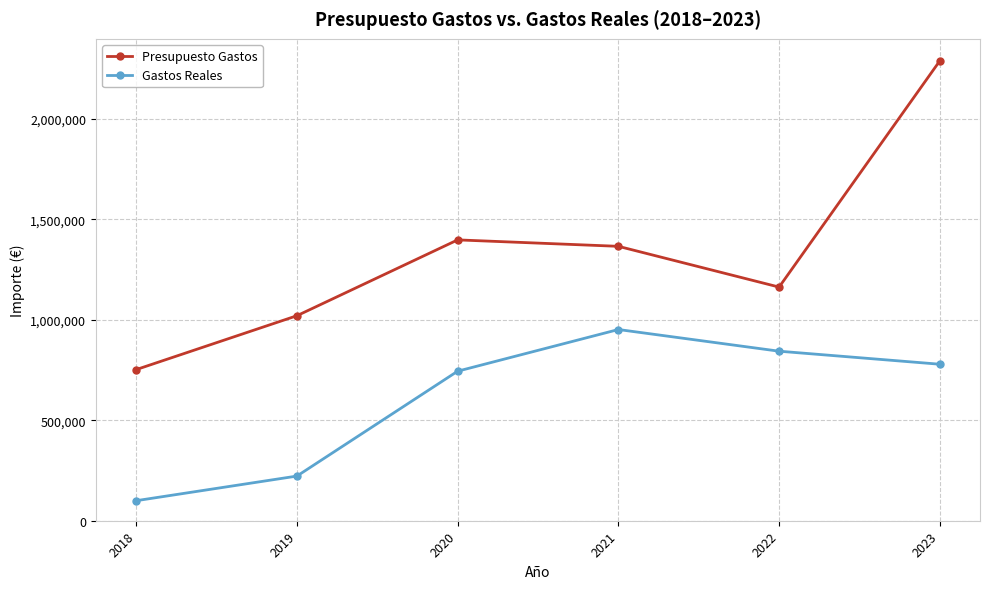

What is the value of the Presupuesto Gastos point at the 1st from the left?

752000.0